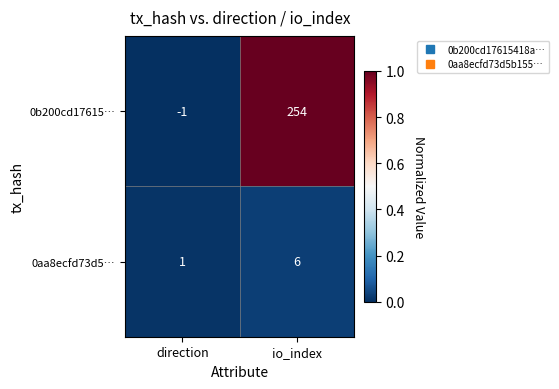

What is the difference between the highest and lowest values at io_index?

248